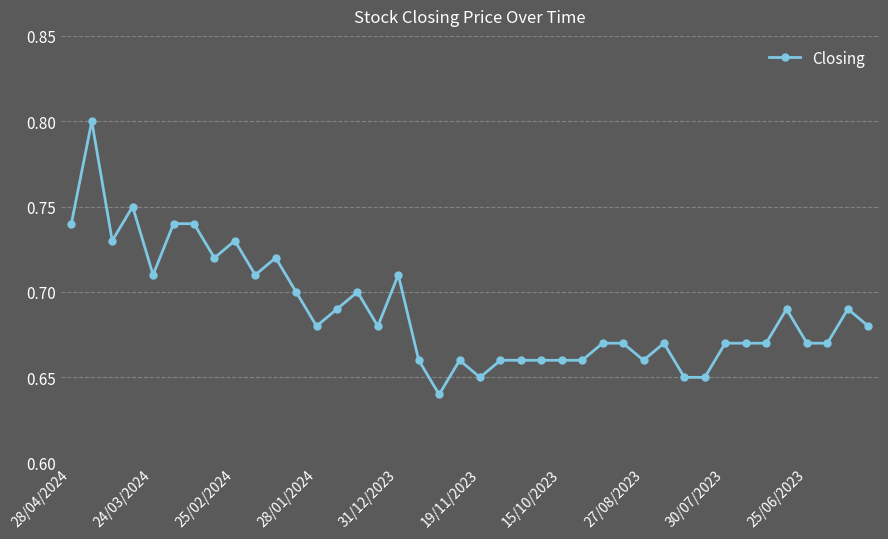

True or false: there are more than 2 points higher than both neighbors.

True